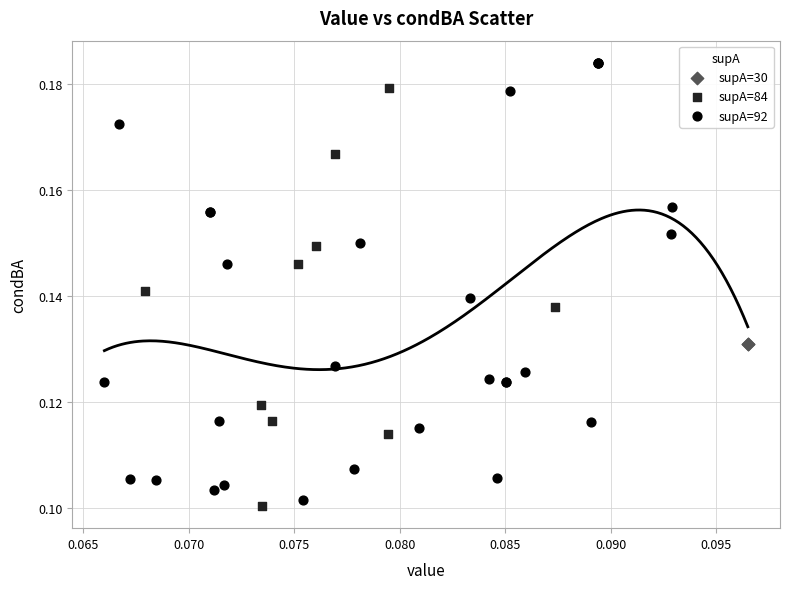

What are all the series names shown in the legend?

supA=30, supA=84, supA=92